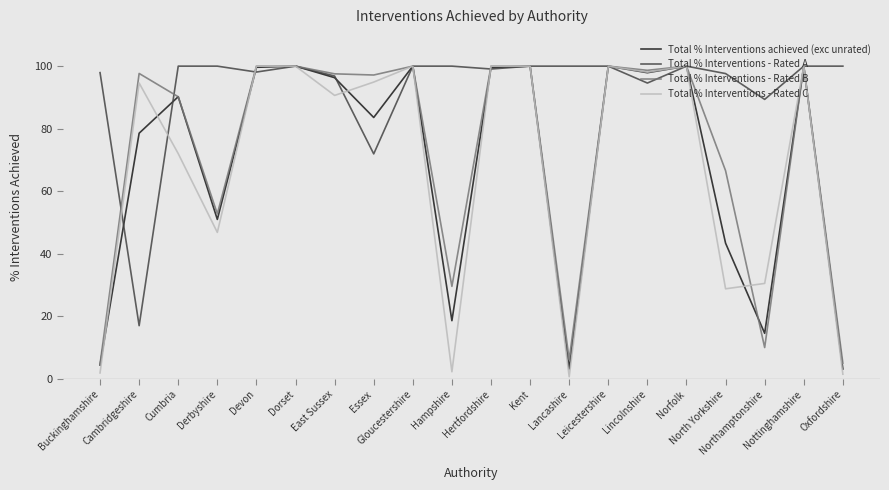

Which series has the largest range (max minus min)?

Total % Interventions - Rated C